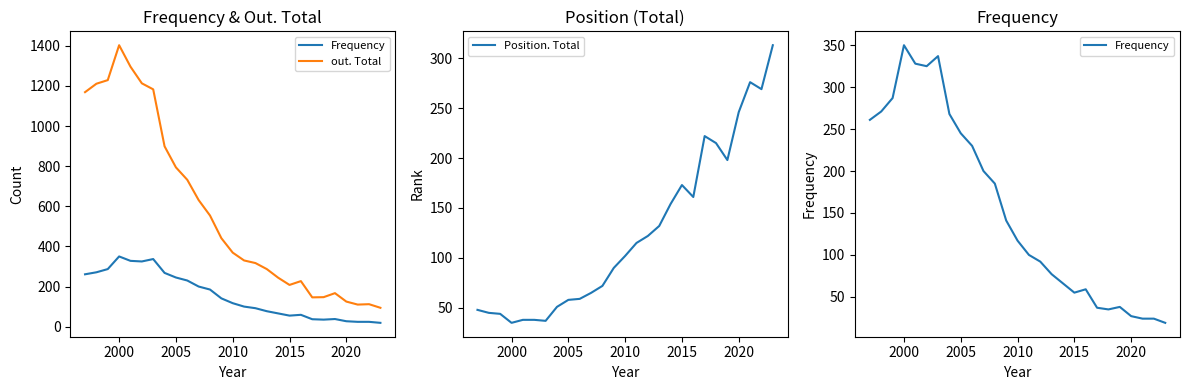

What is the difference between the maximum and minimum values in the Position. Total series?

278